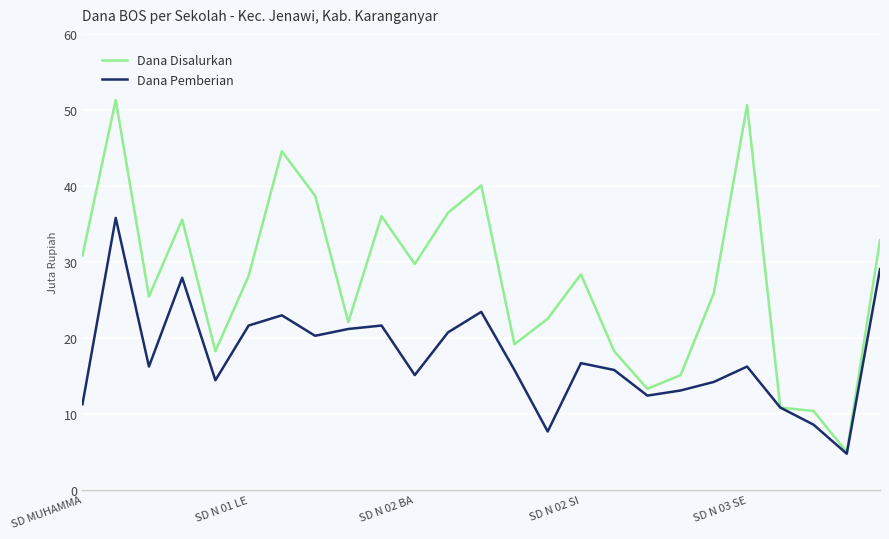

Rank the series by their maximum value, from lowest to highest.

Dana Pemberian, Dana Disalurkan